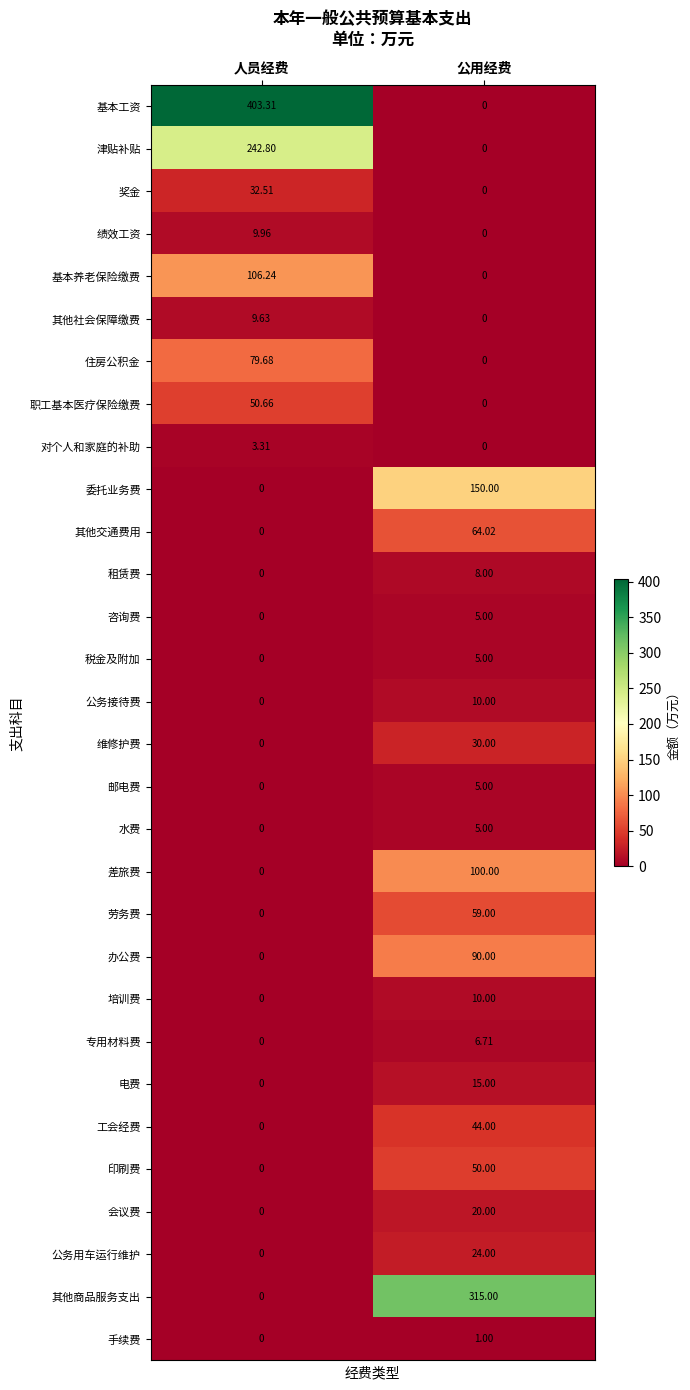

Count the number of categories in the chart.

2